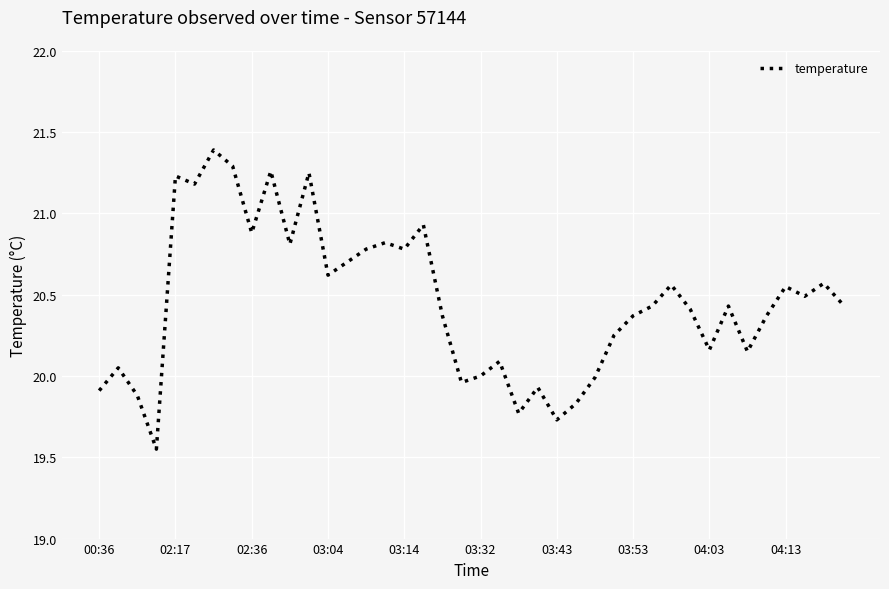

What is the sum of all values?

818.2